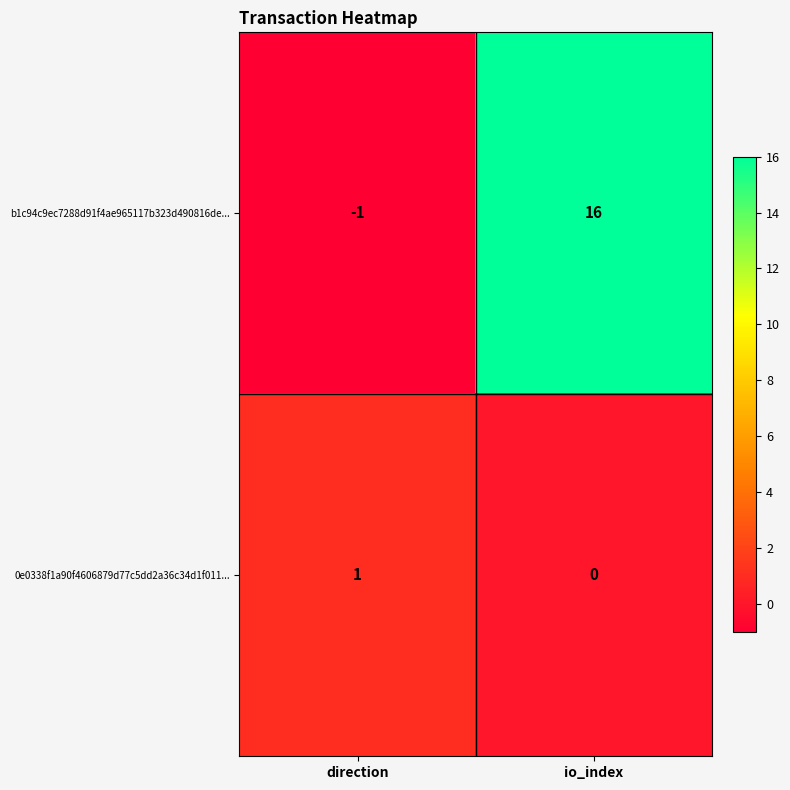

What is the average value of the b1c94c9ec7288d91f4ae965117b323d490816de... series?

8